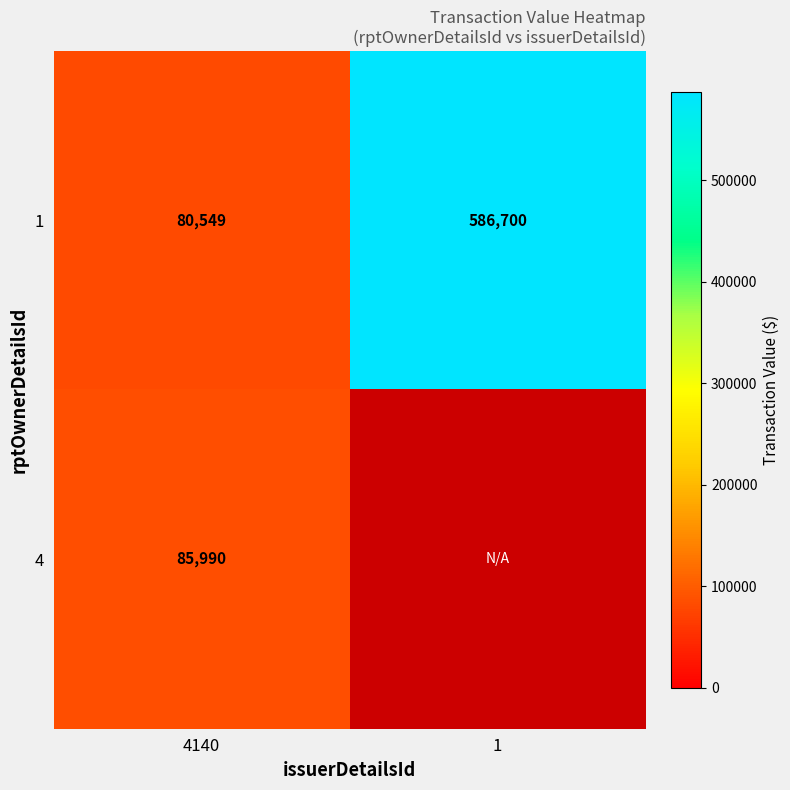

At which category is the sum across all series the highest?

4140